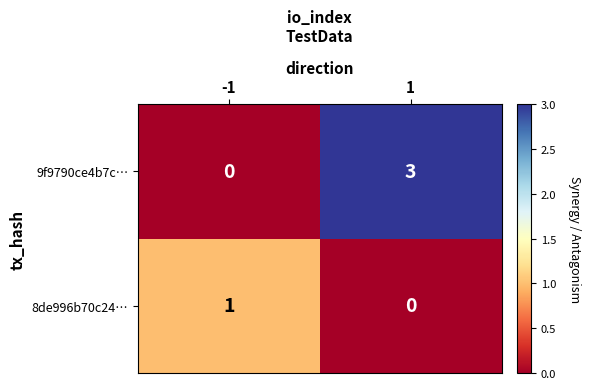

How many data points does each series have?

2